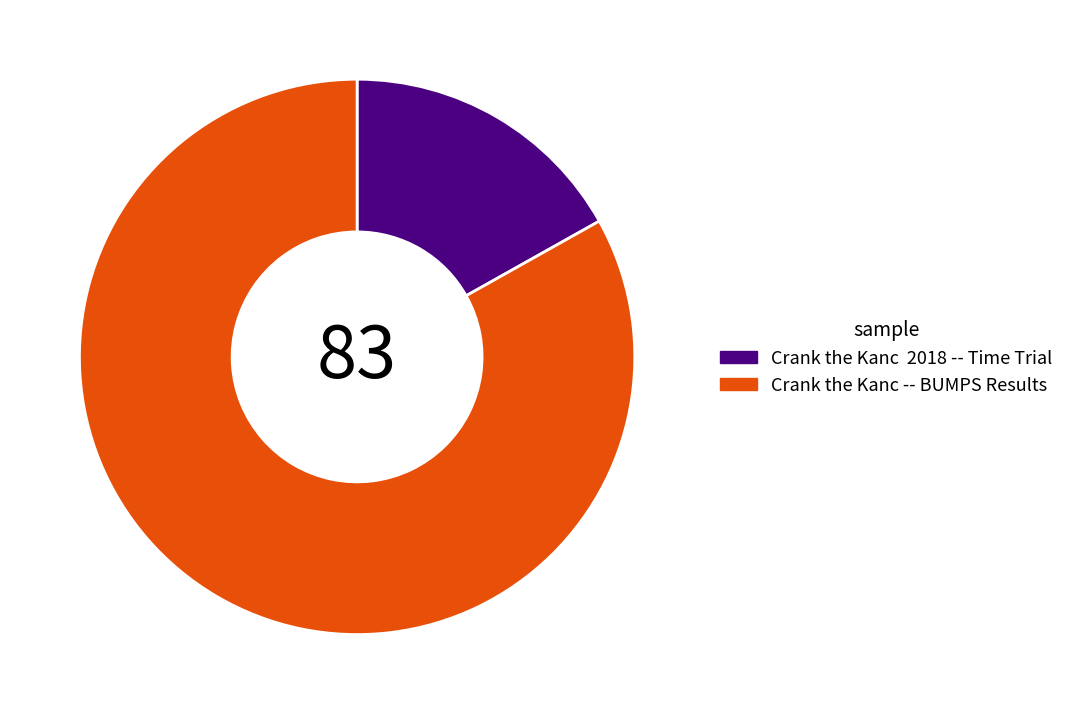

Is there a majority slice in this chart?

Yes